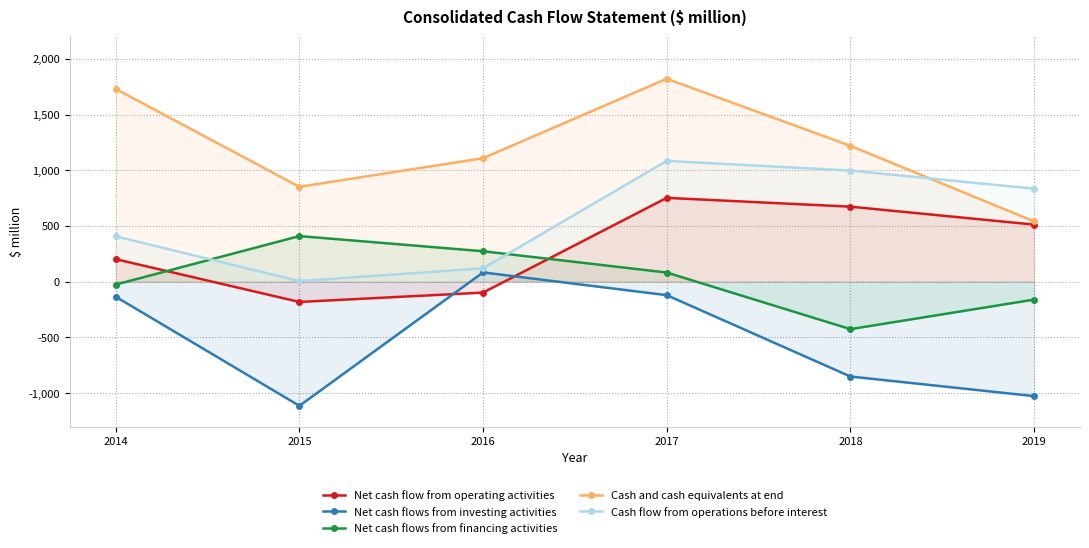

Which label corresponds to the largest value in the chart?

2017